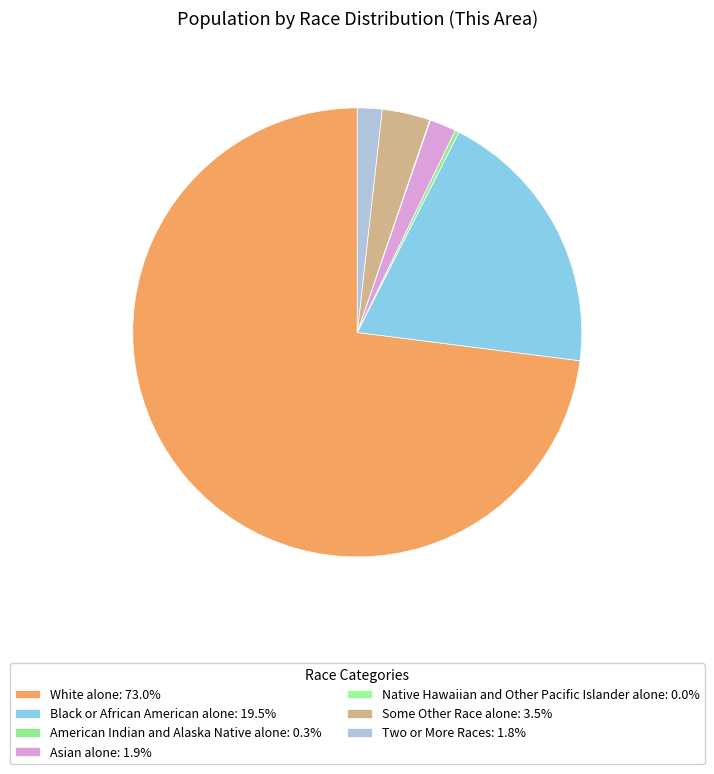

Count the number of slices in the pie.

7